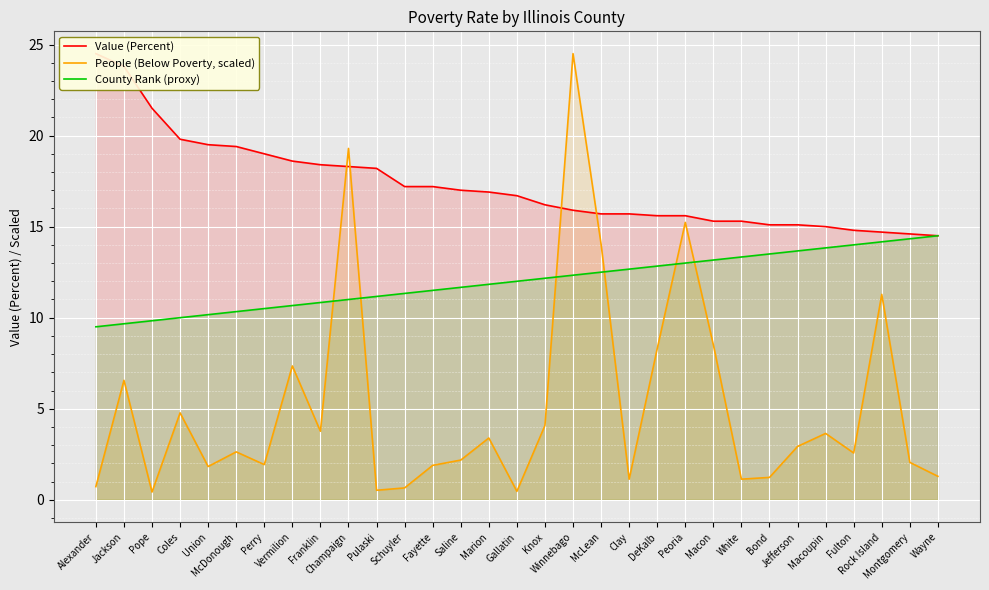

True or false: Value (Percent) and County Rank (proxy) intersect in this chart.

False